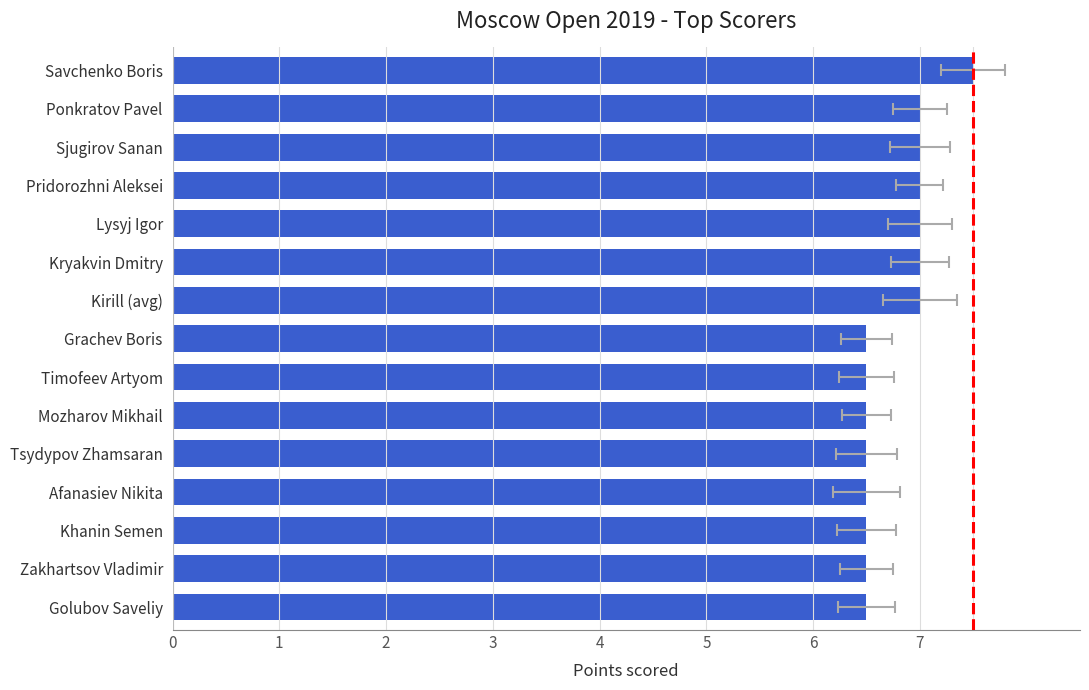

The chart shows a value of 6.5 at Mozharov Mikhail. True or false?

True